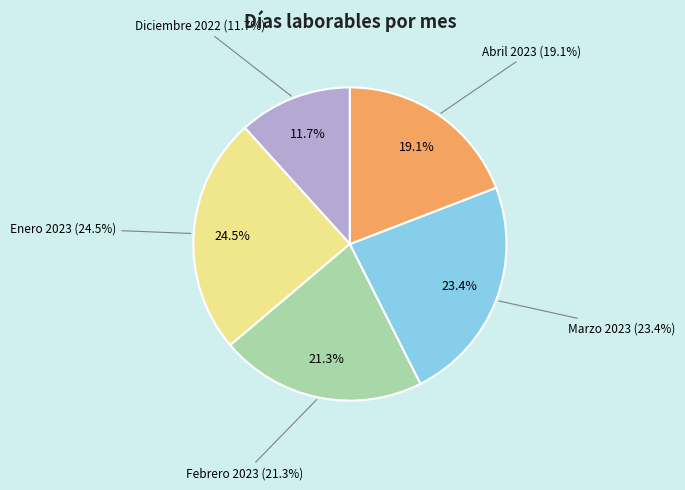

Is there any slice that represents more than half of the pie?

No